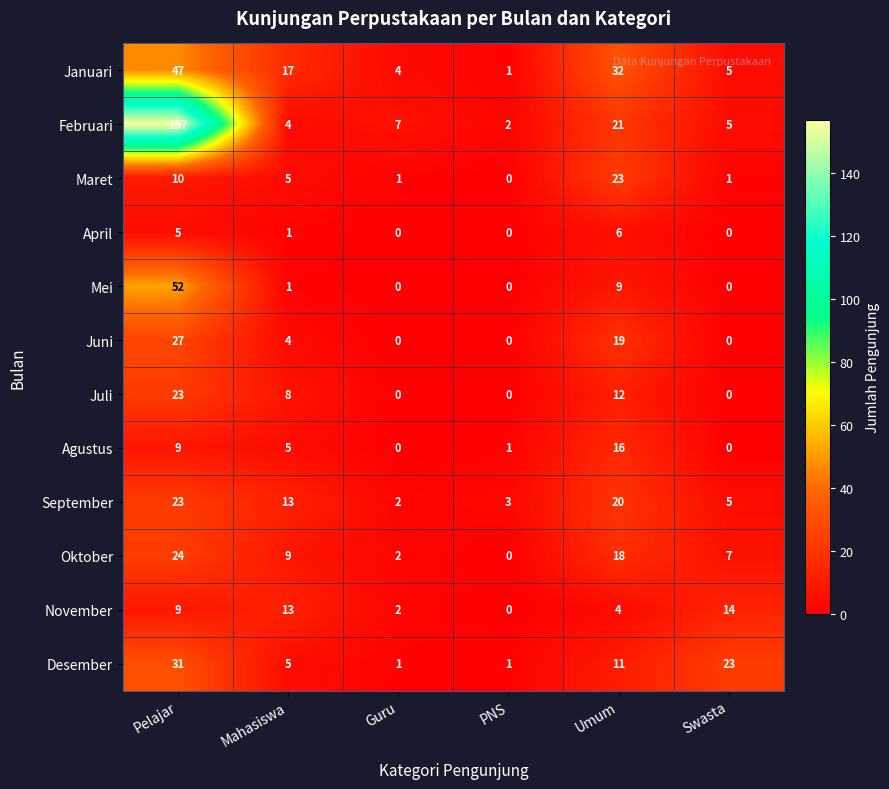

Which series has the largest total across all categories?

Februari